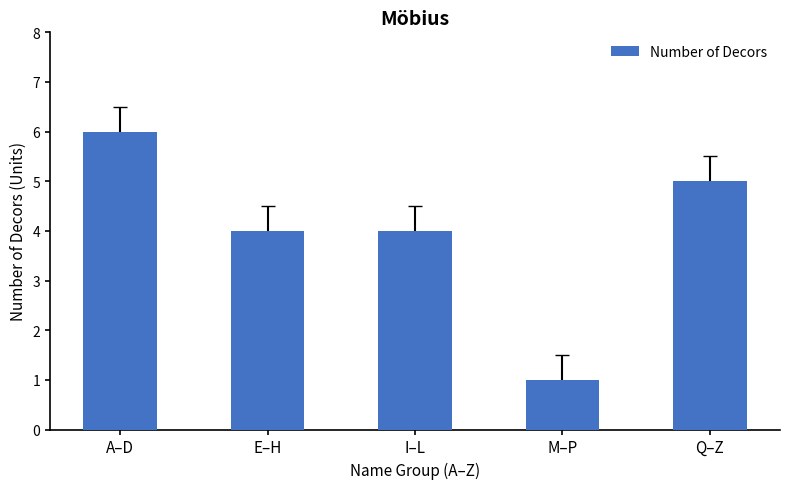

What is the sum of the values at Q–Z and M–P?

6